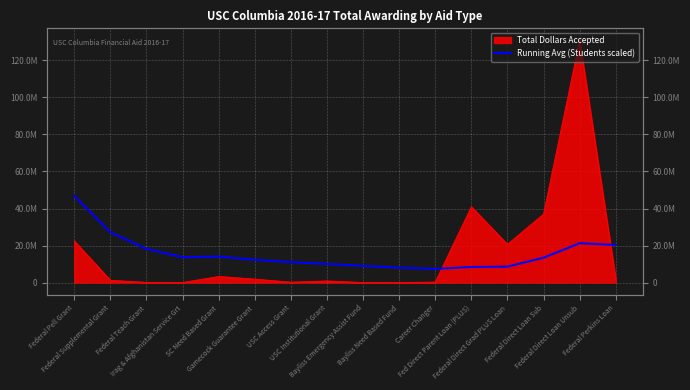

What is the difference between the maximum and minimum values?

39417453.4